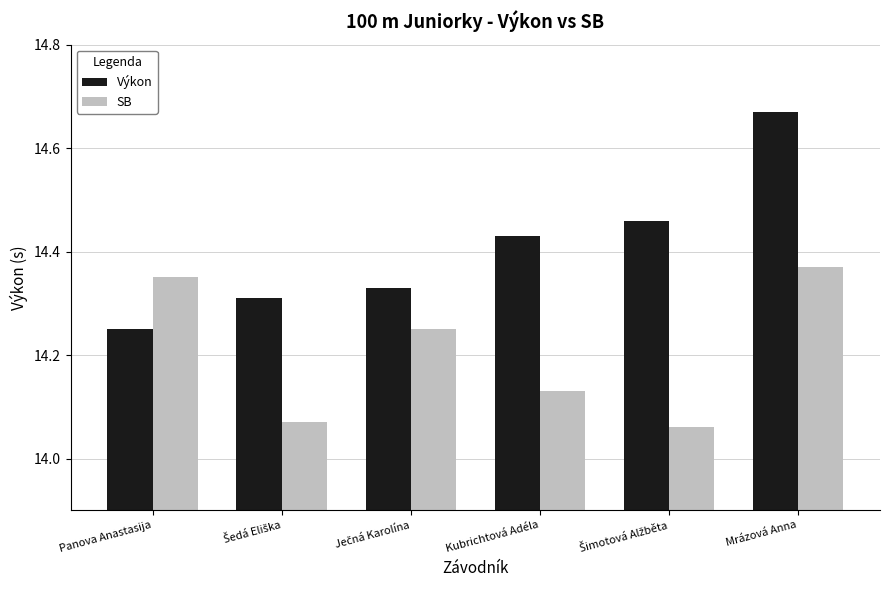

At how many categories does at least one series exceed 14?

6